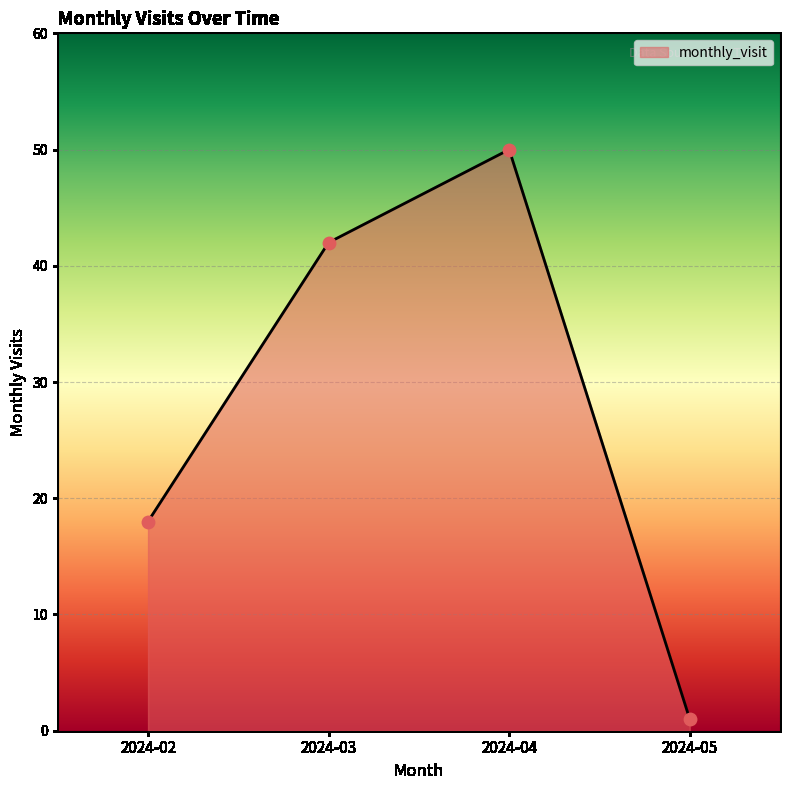

What is the change in value from 2024-02 to 2024-04?

+32